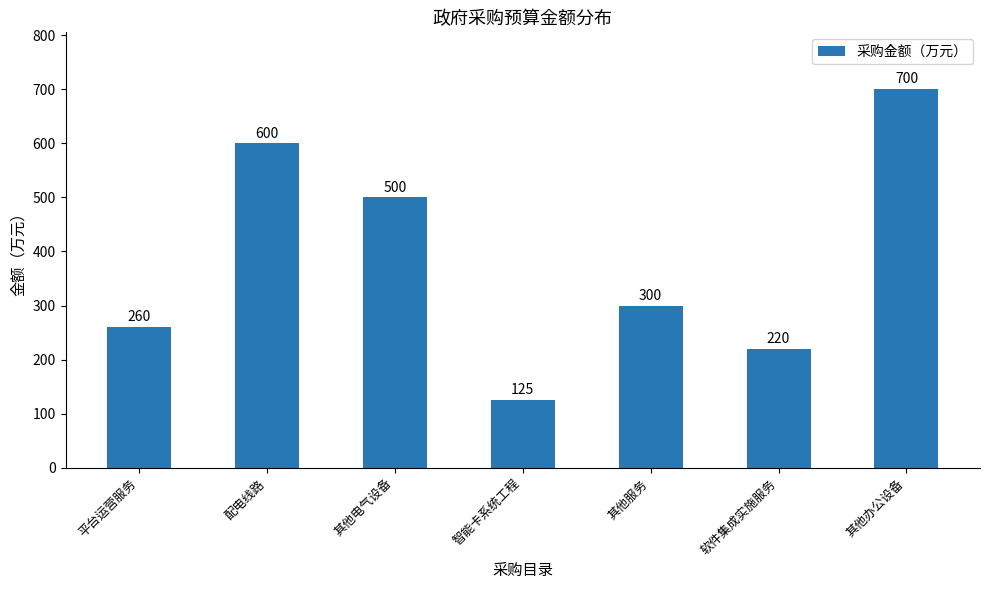

Reading left to right, extract all data points from this chart.

260	600	500	125	300	220	700